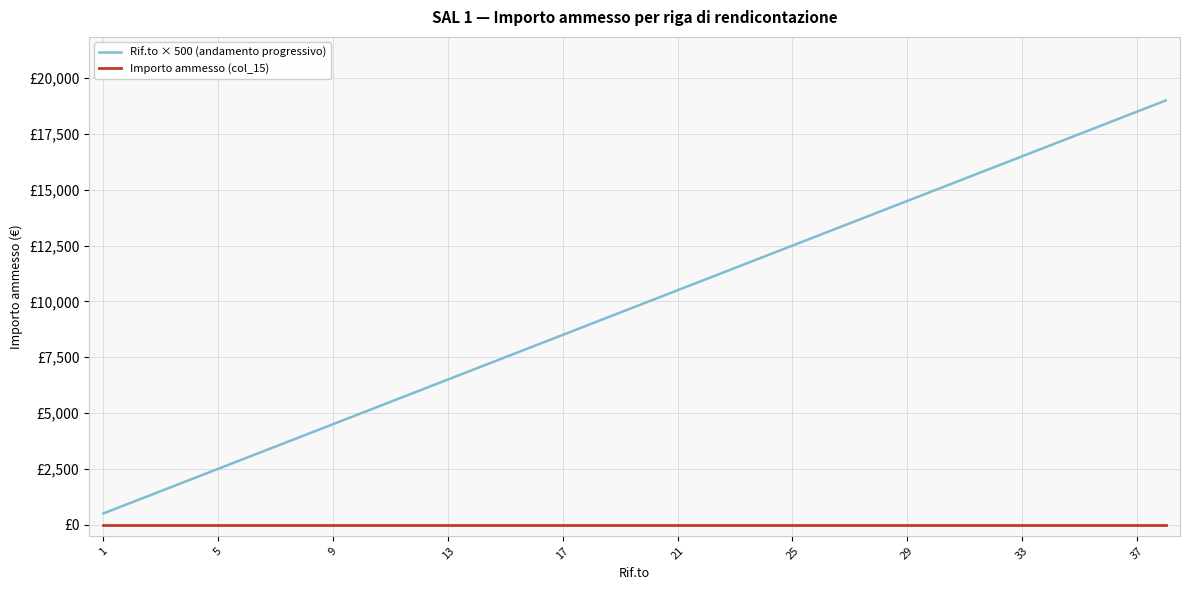

Which series has the largest total across all categories?

Rif.to × 500 (andamento progressivo)